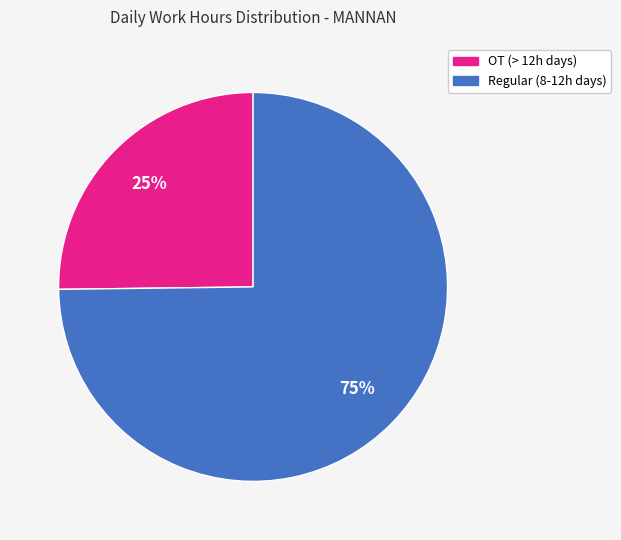

Is there any slice that represents more than half of the pie?

Yes